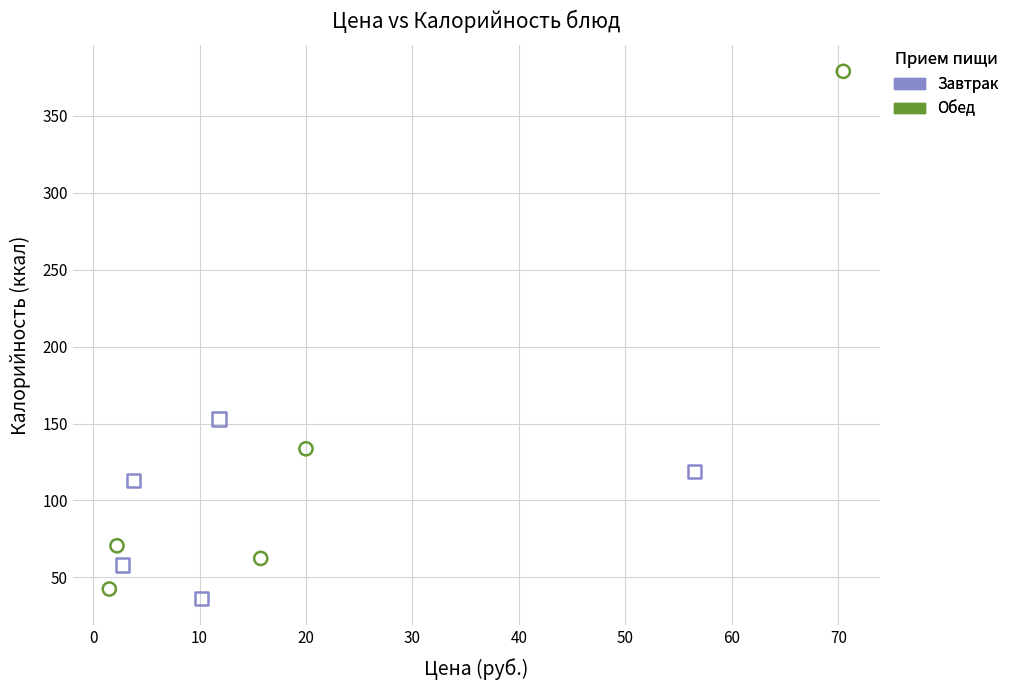

Which series reaches the maximum Y coordinate?

Обед